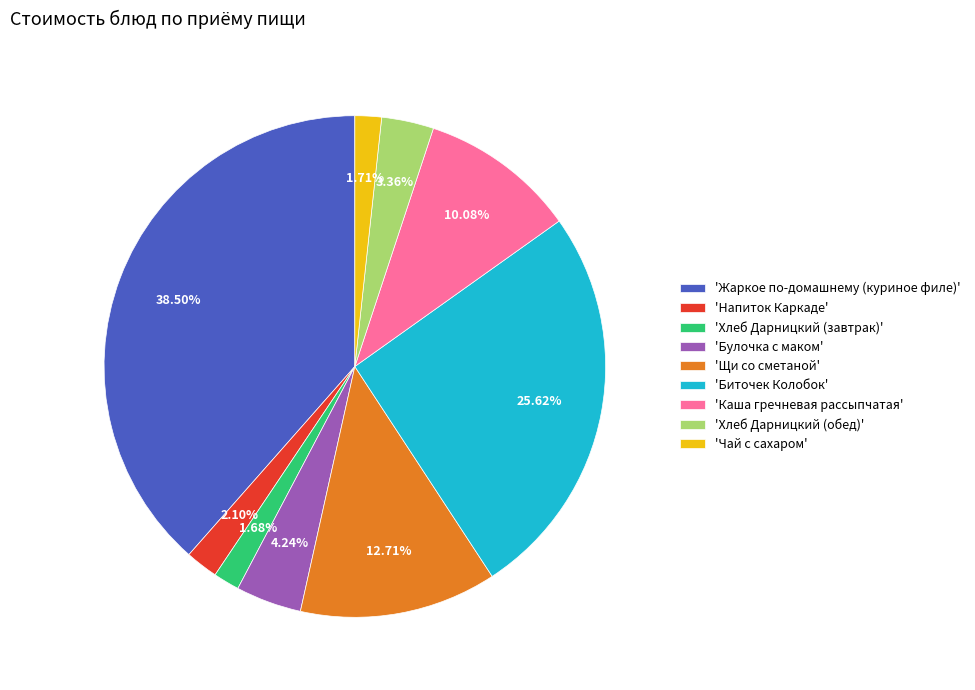

Does 'Хлеб Дарницкий (обед)' represent more than half of the total?

No